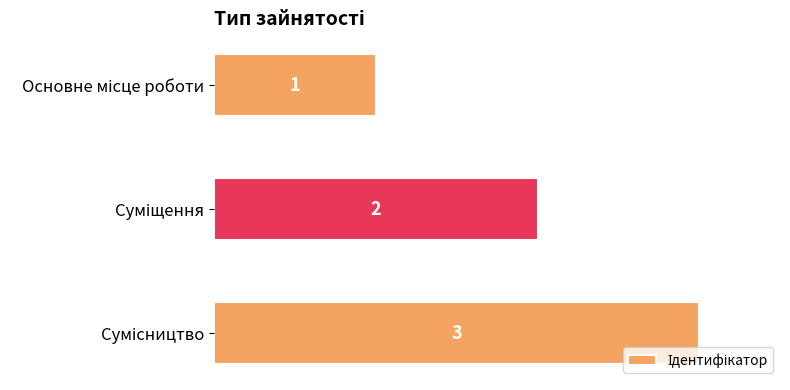

How many series are shown in this chart?

1